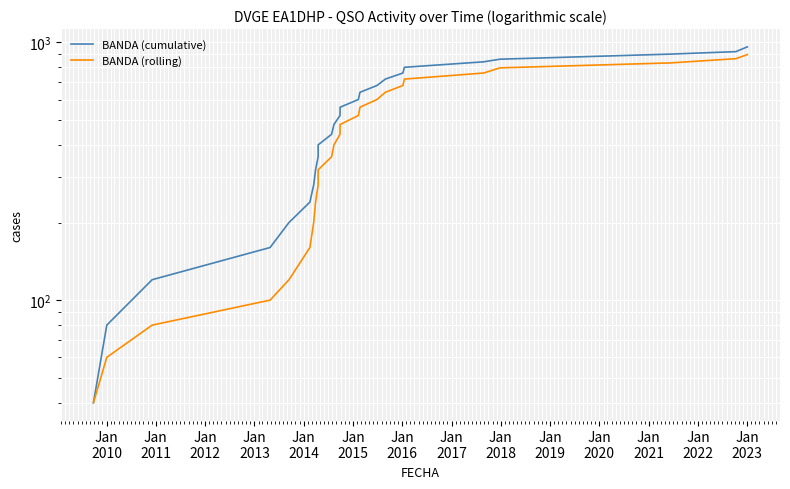

The BANDA (rolling) series shows 637 at Jan
2020. True or false?

False